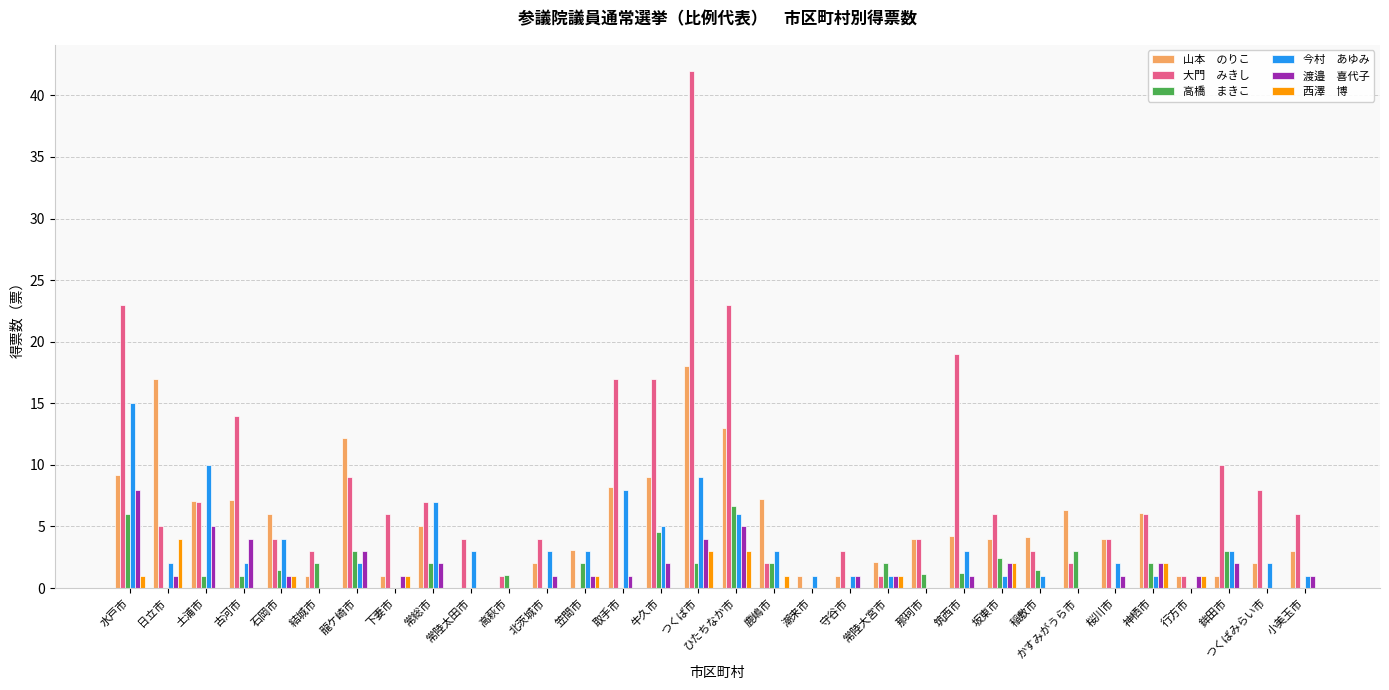

What is the maximum value shown in the chart?

42.0